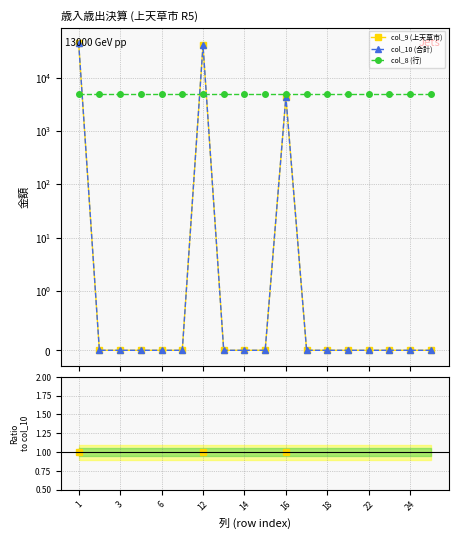

Which category has the lowest value across all series?

3